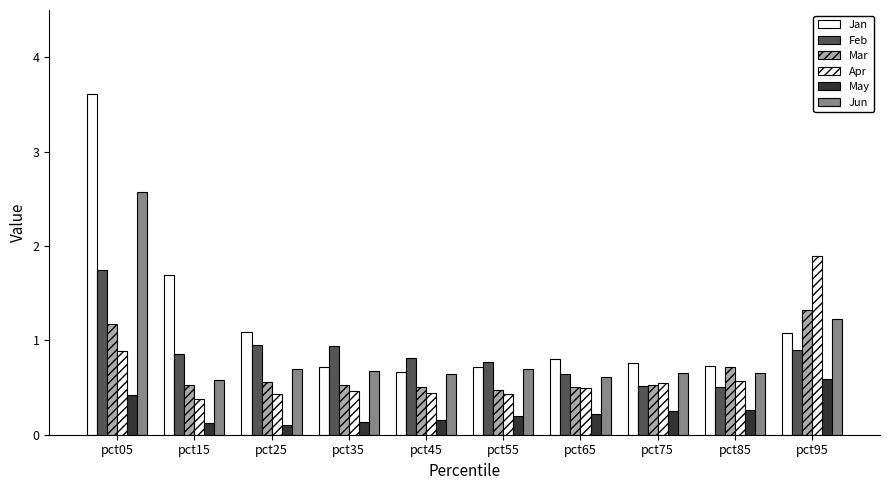

What is the sum of all Apr values?

6.5